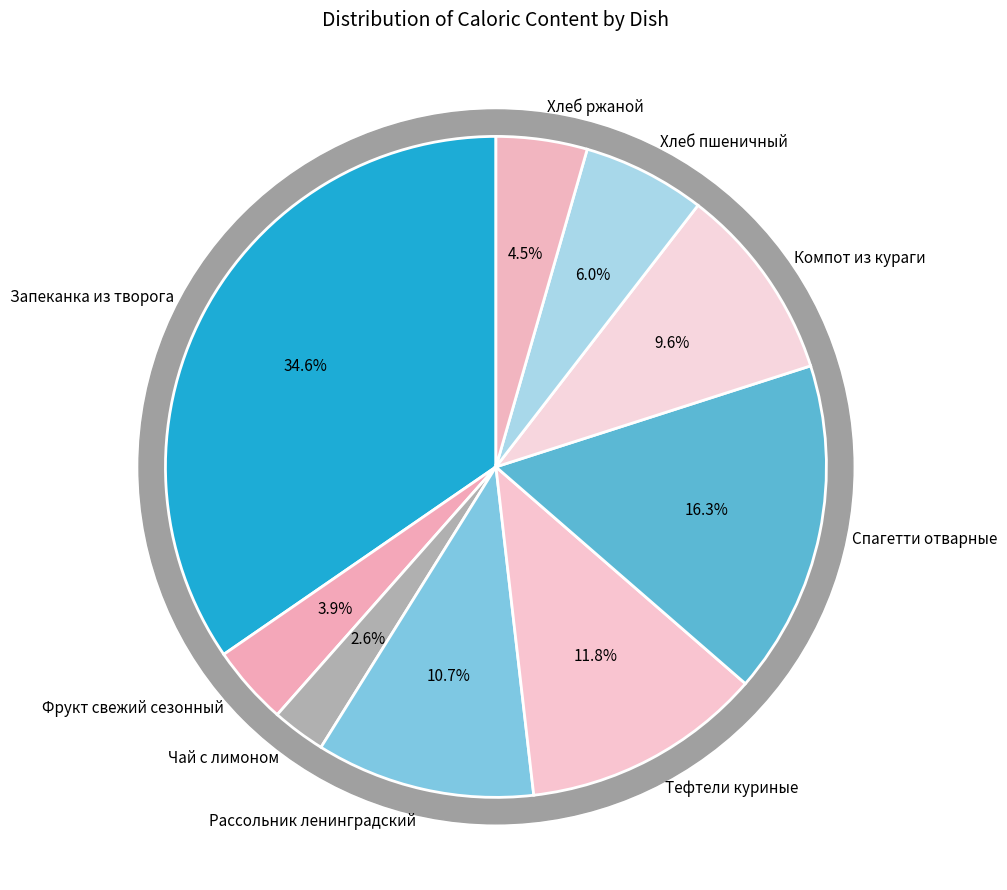

Is there any slice that represents more than half of the pie?

No